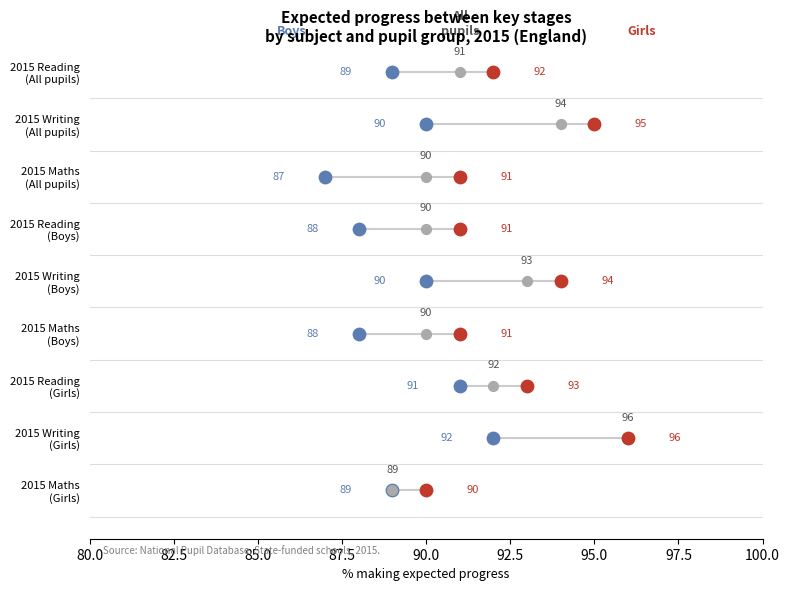

What is the total value across all series at 5?

269